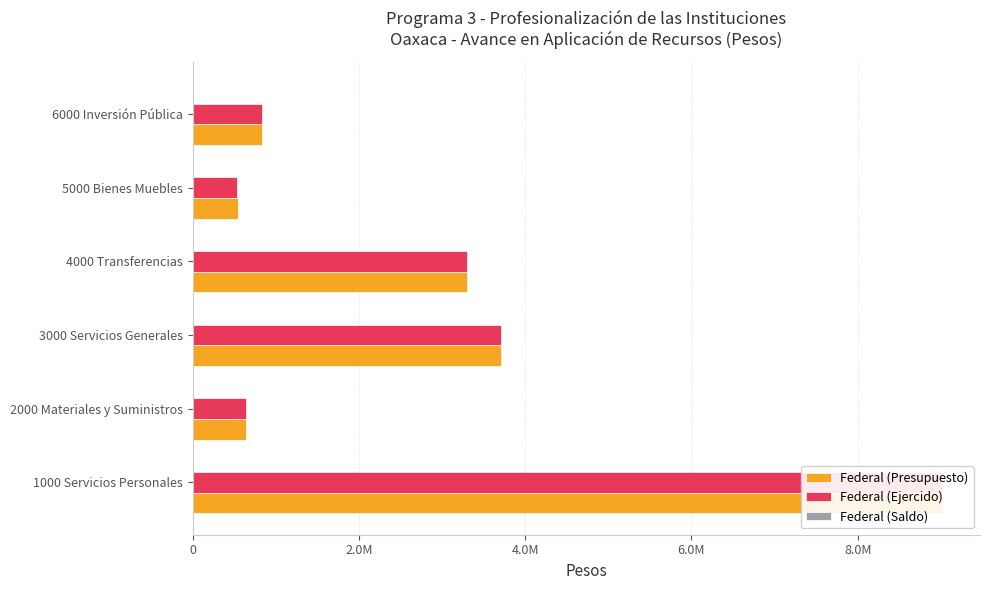

What is the difference between the second highest and minimum values in the Federal (Ejercido) series?

3174109.5